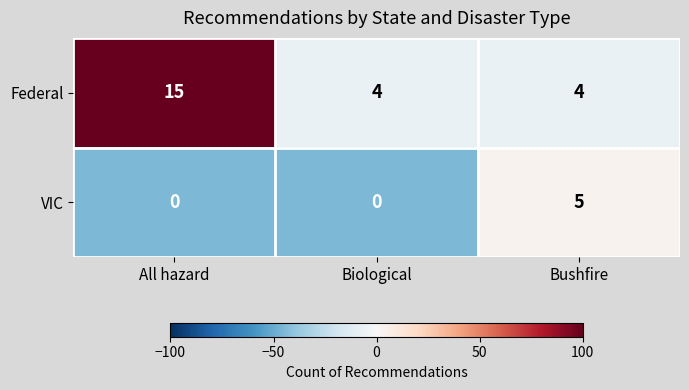

What is the maximum value for Federal?

15